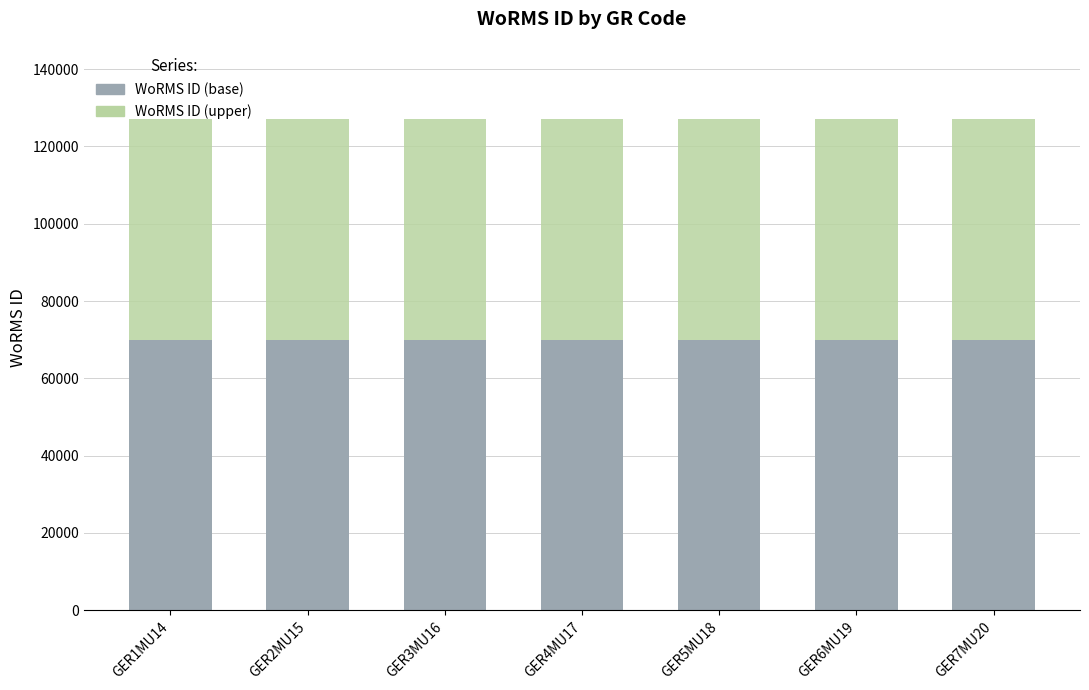

What is the sum of all WoRMS ID (base) values?

488861.5